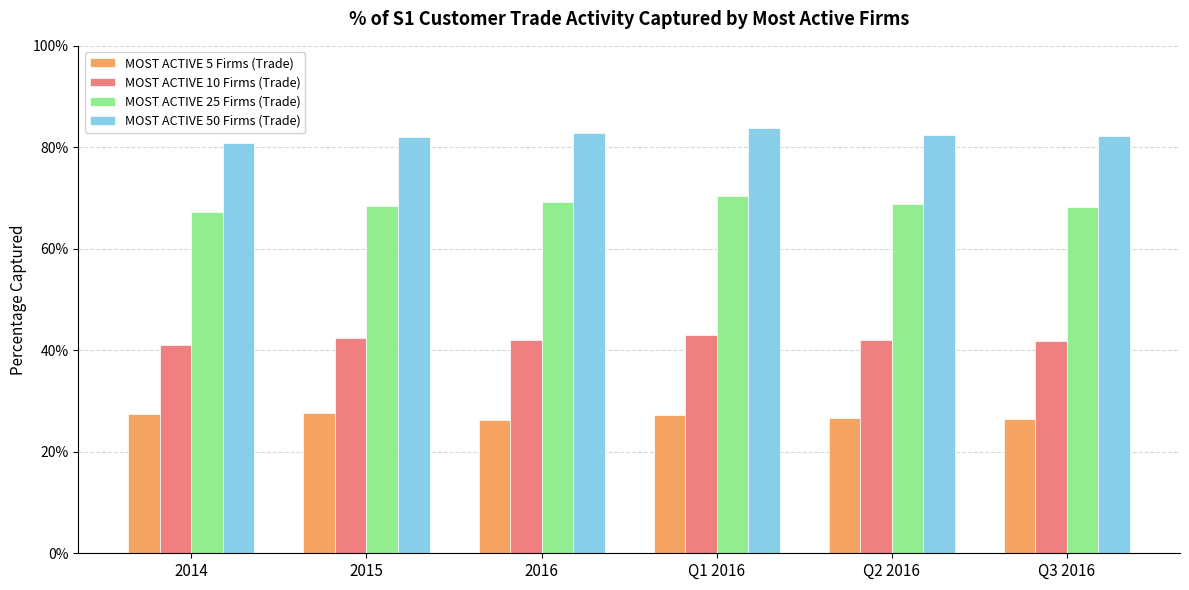

What is the label of the 6th bar from the left?

Q3 2016